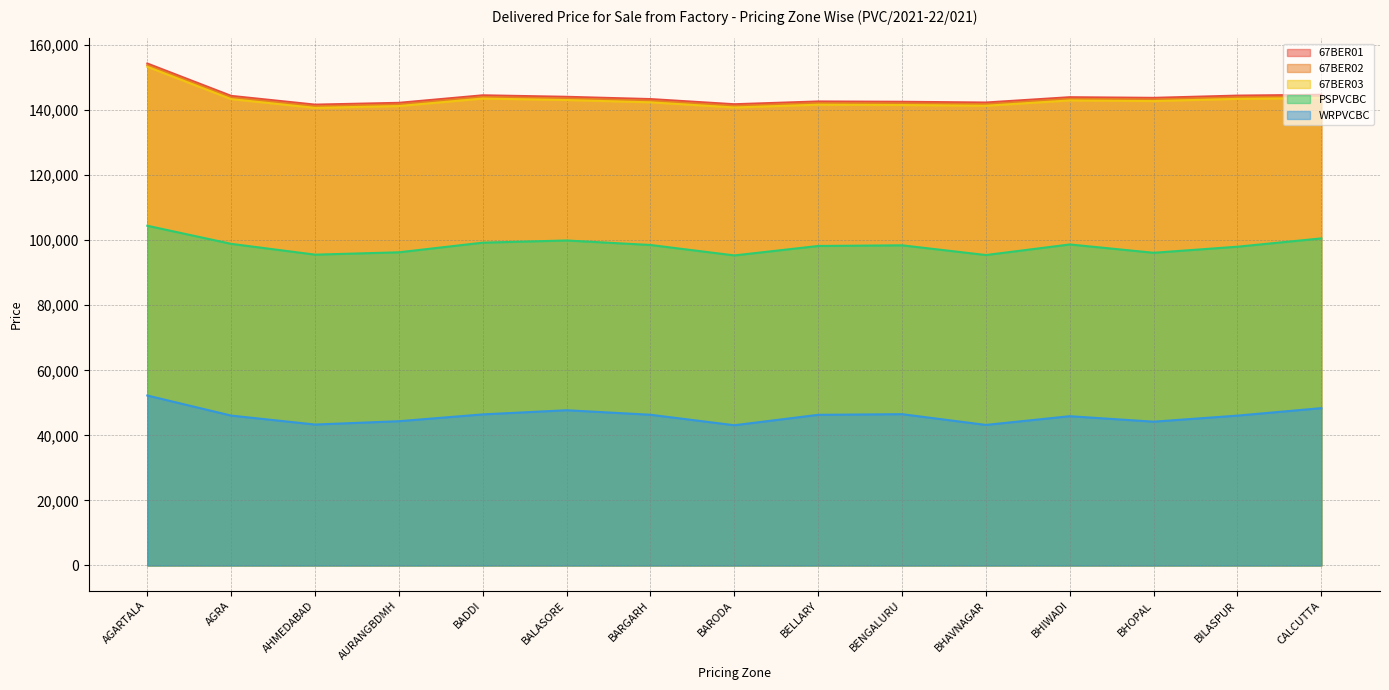

True or false: PSPVCBC has a value of 20823 at BHIWADI.

False